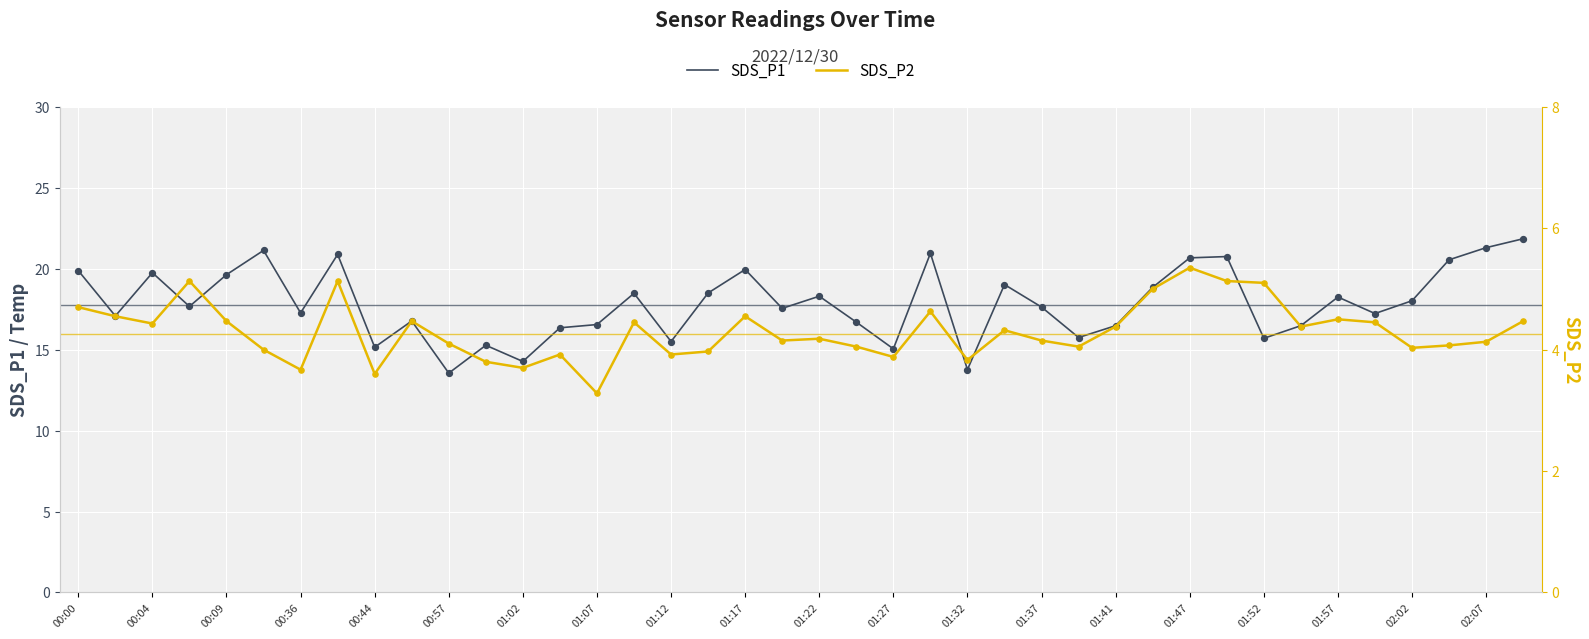

At which category is the sum across all series the highest?

39